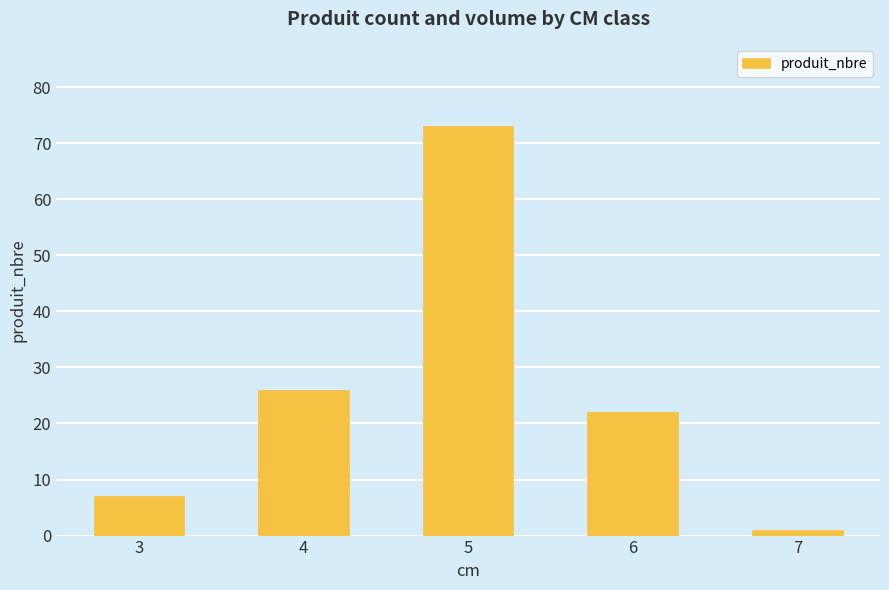

Reading right to left, what are all the values shown in this chart?

1	22	73	26	7